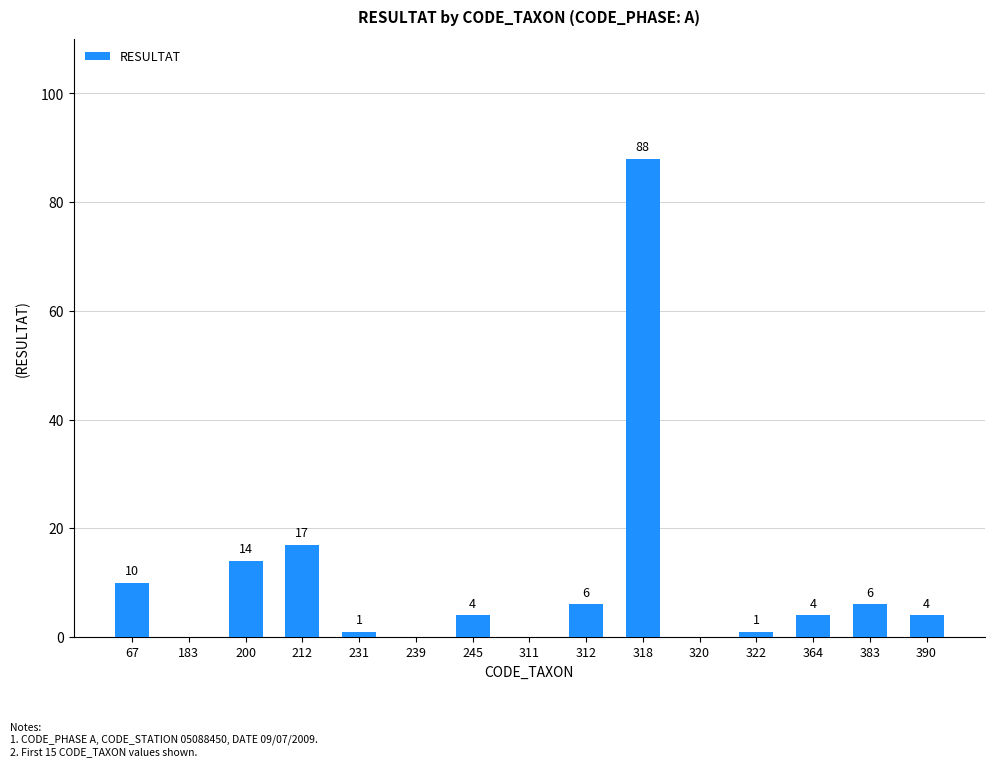

At which category does the chart reach its peak across all series?

318